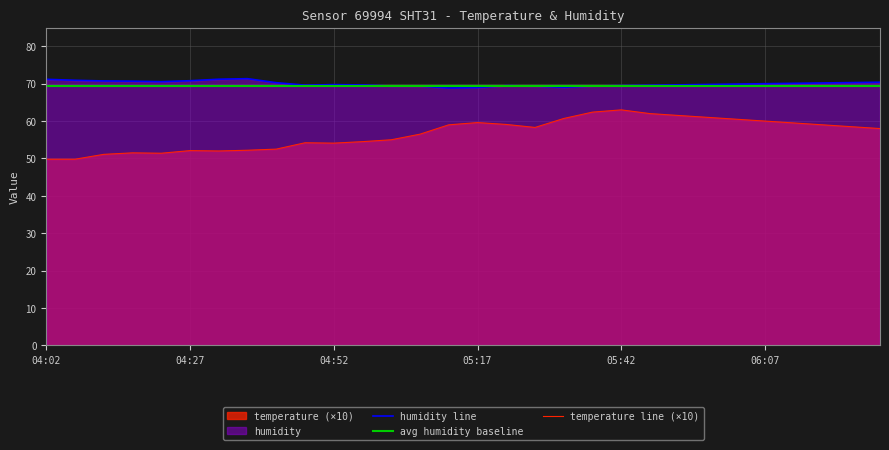

The humidity line series shows 20.4 at 9. True or false?

False